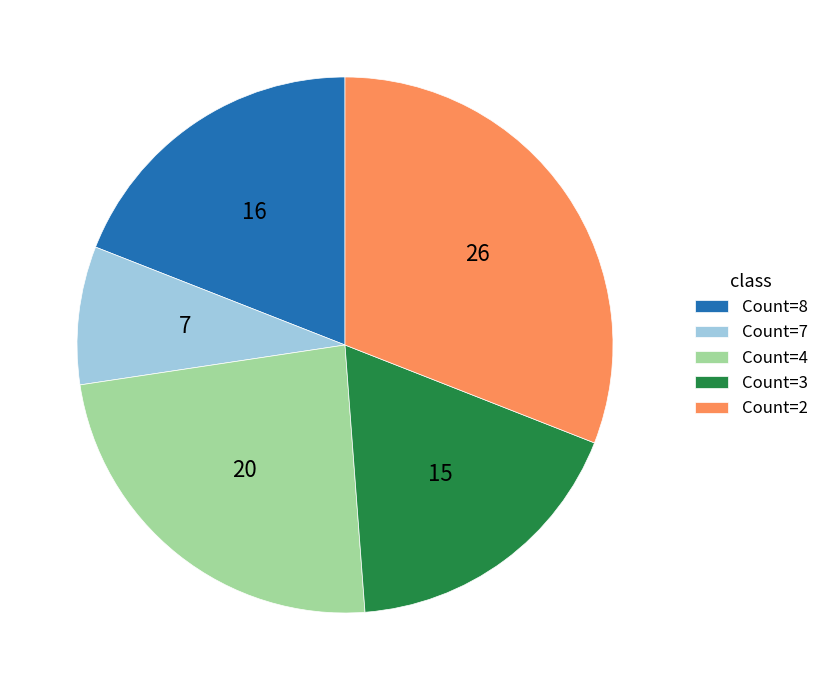

Do Count=8 and Count=4 together represent more than half of the pie?

No